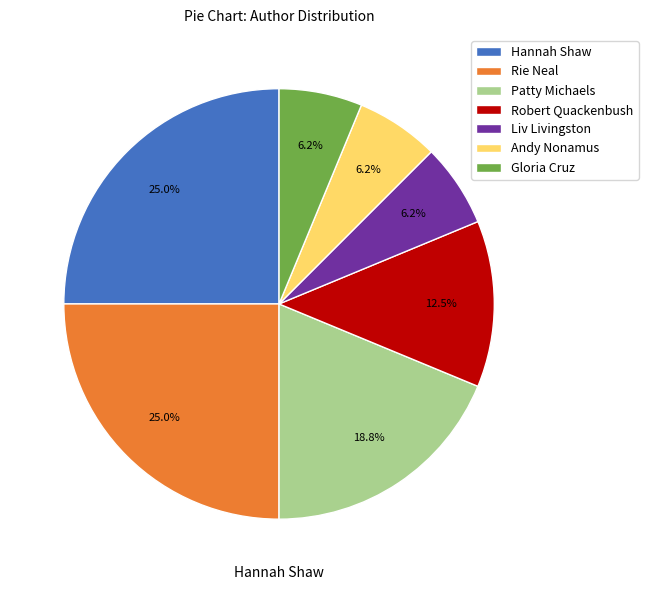

To the nearest percent, what is the combined percentage of Andy Nonamus and Rie Neal?

31%